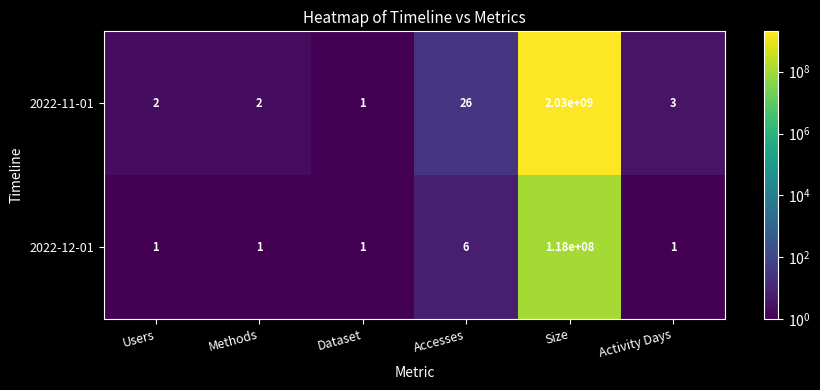

Reading left to right, list all the values displayed in this chart.

2022-11-01: Users=2	Methods=2	Dataset=1	Accesses=26	Size=2030000000	Activity Days=3
2022-12-01: Users=1	Methods=1	Dataset=1	Accesses=6	Size=118000000	Activity Days=1